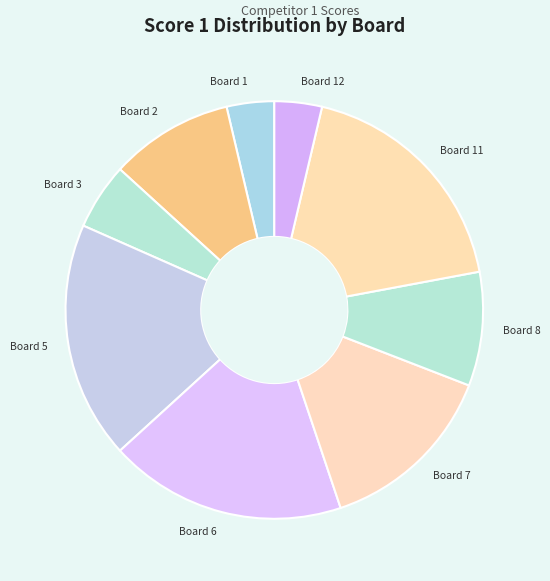

Does Board 8 account for over 50% of the chart?

No